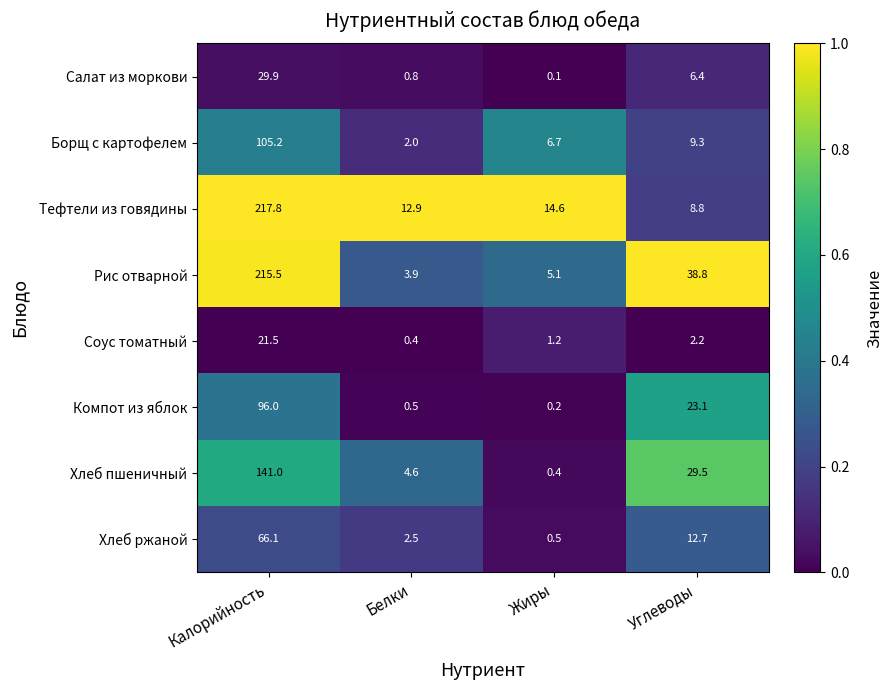

What is the lowest value of the Рис отварной series?

3.9